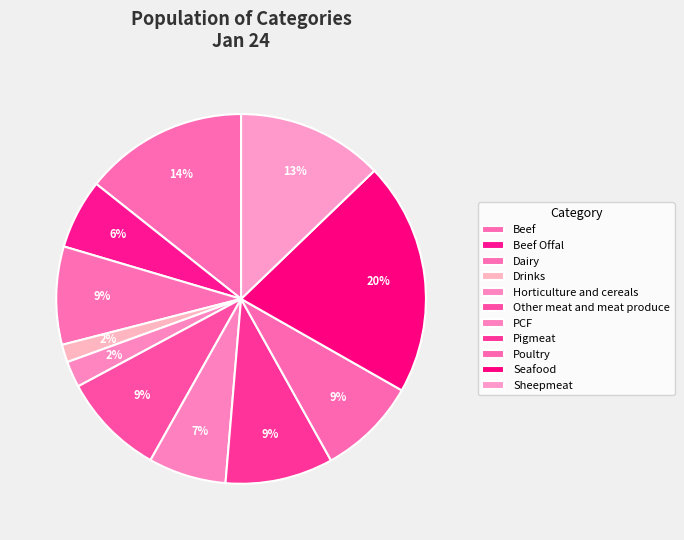

What percentage is the Seafood slice, to the nearest percent?

20%